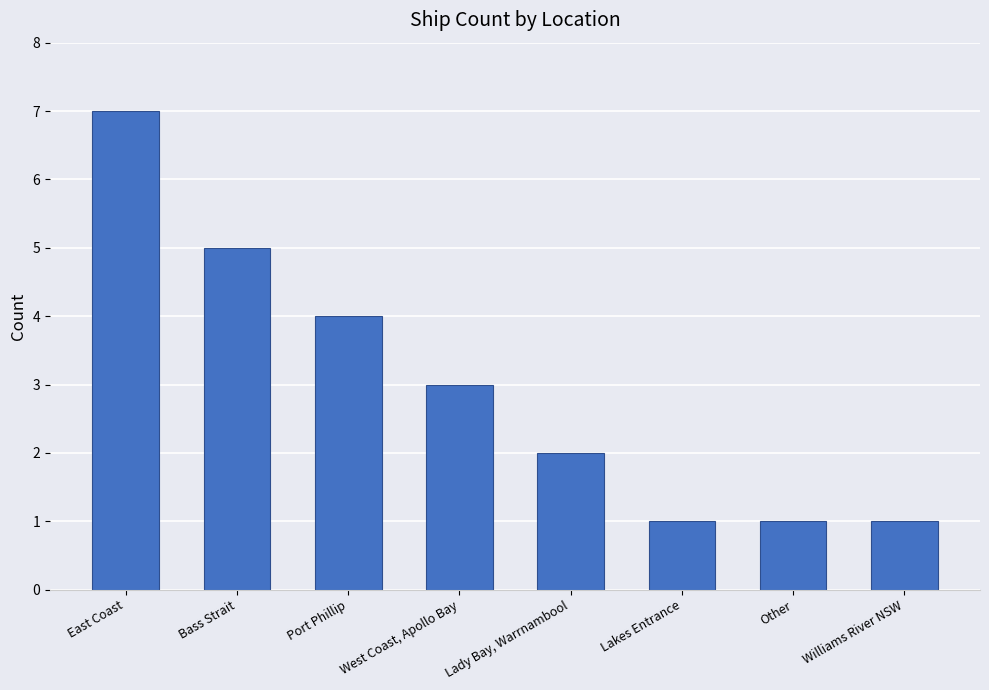

What is the value of the 8th bar from the left?

1